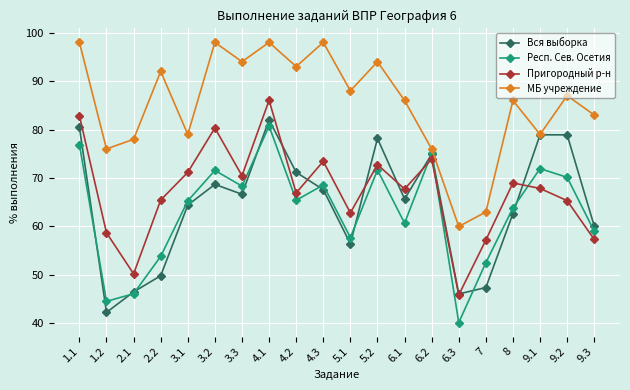

What is the sum of all Пригородный р-н values?

1345.4